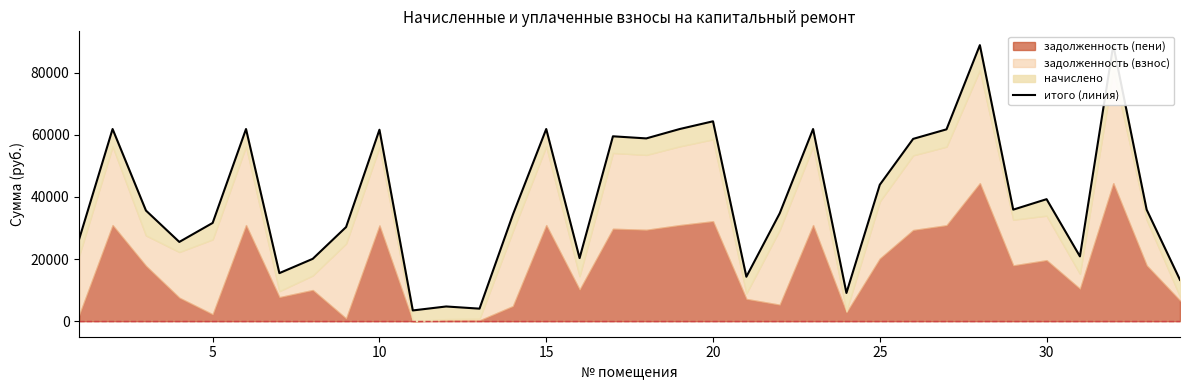

How many points are higher than both their immediate neighbors (excluding endpoints)?

11